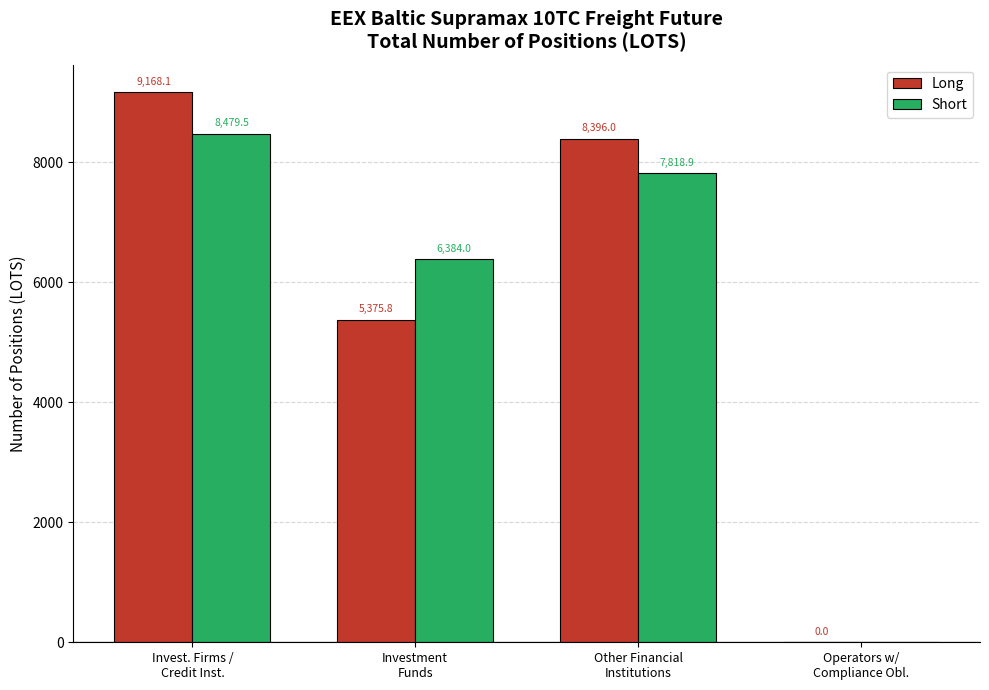

What is the sum of all Long values?

22939.9